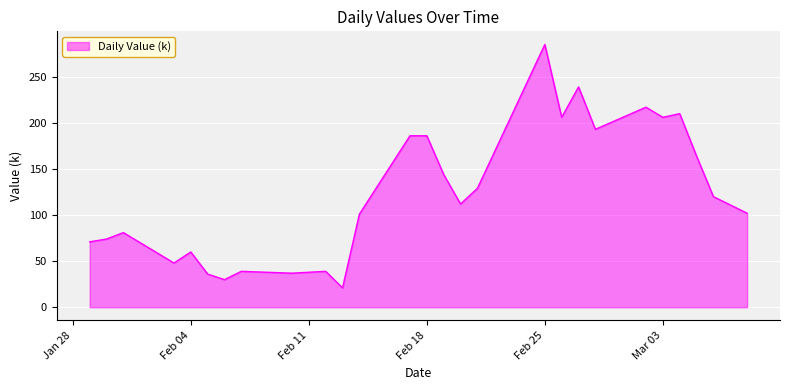

What is the greatest value displayed?

285